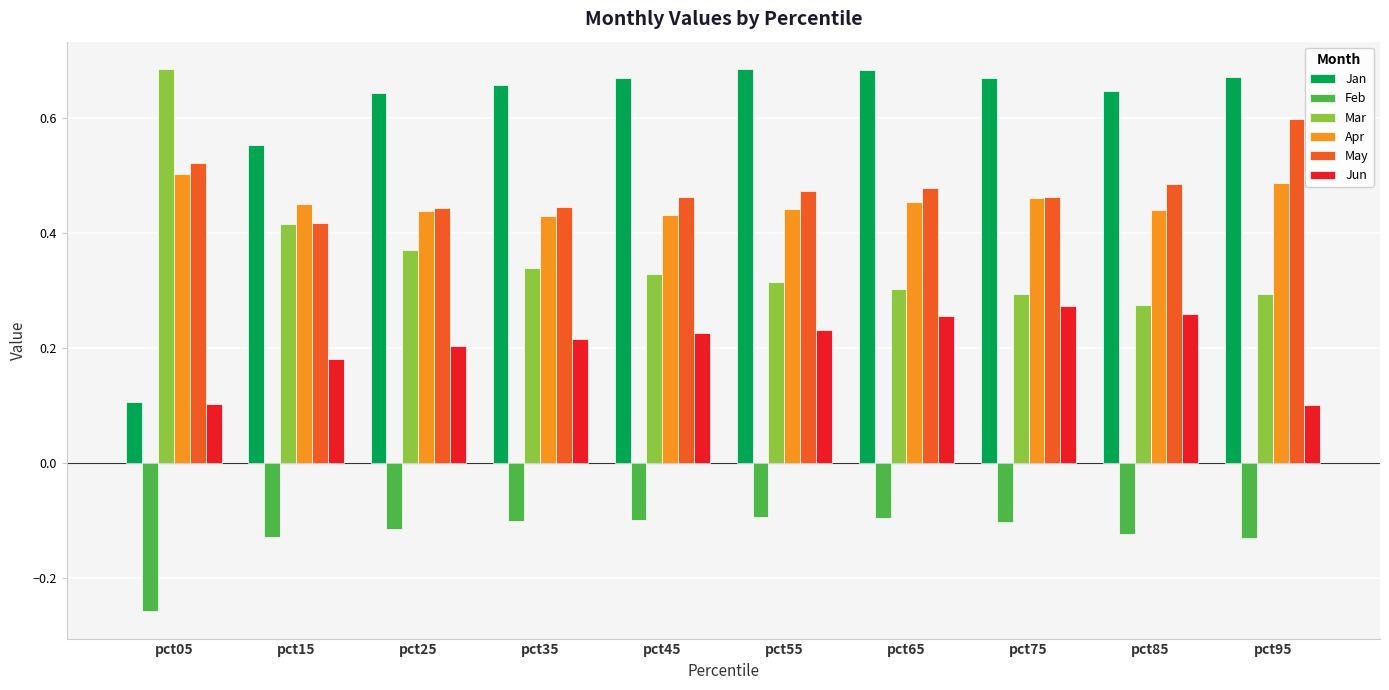

What is the spread (max minus min) of values at pct65?

0.8